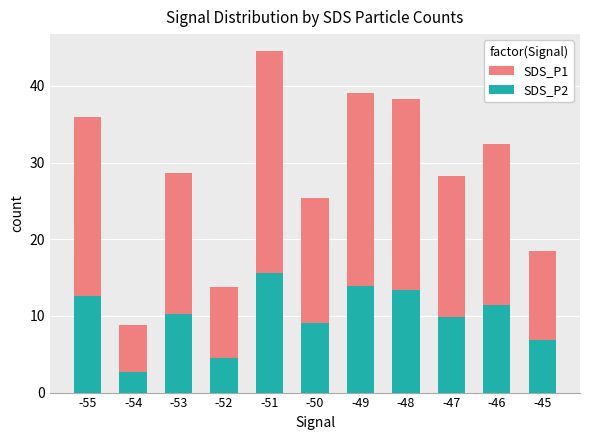

Between -55 and -53, which series saw the biggest shift?

SDS_P1